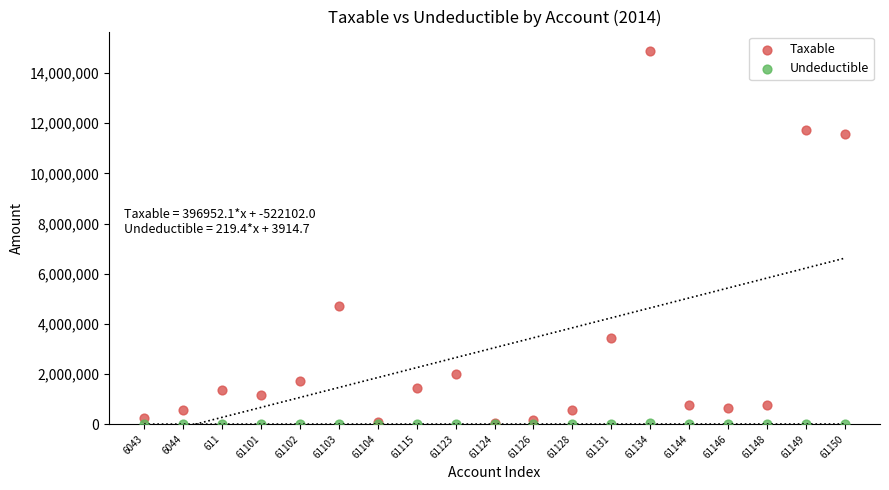

Which series reaches the maximum Y coordinate?

Taxable